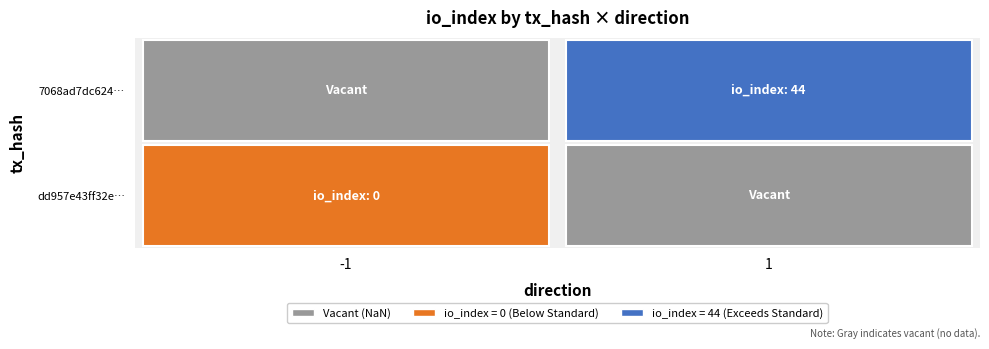

Reading right to left, transcribe all the data shown in this chart.

dd957e43ff32e821c0089d54167fc5a33f784a8: io_index=0	direction=-1
7068ad7dc624e572e9ce0d22e9c3dad4468199a: io_index=44	direction=1